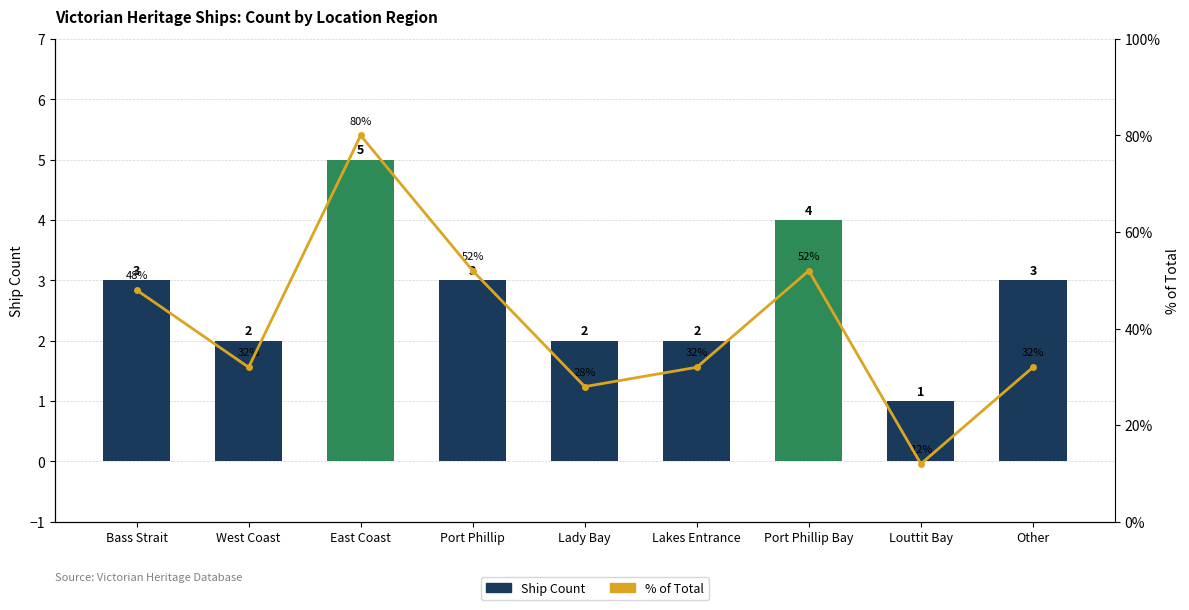

How many series are shown in this chart?

2